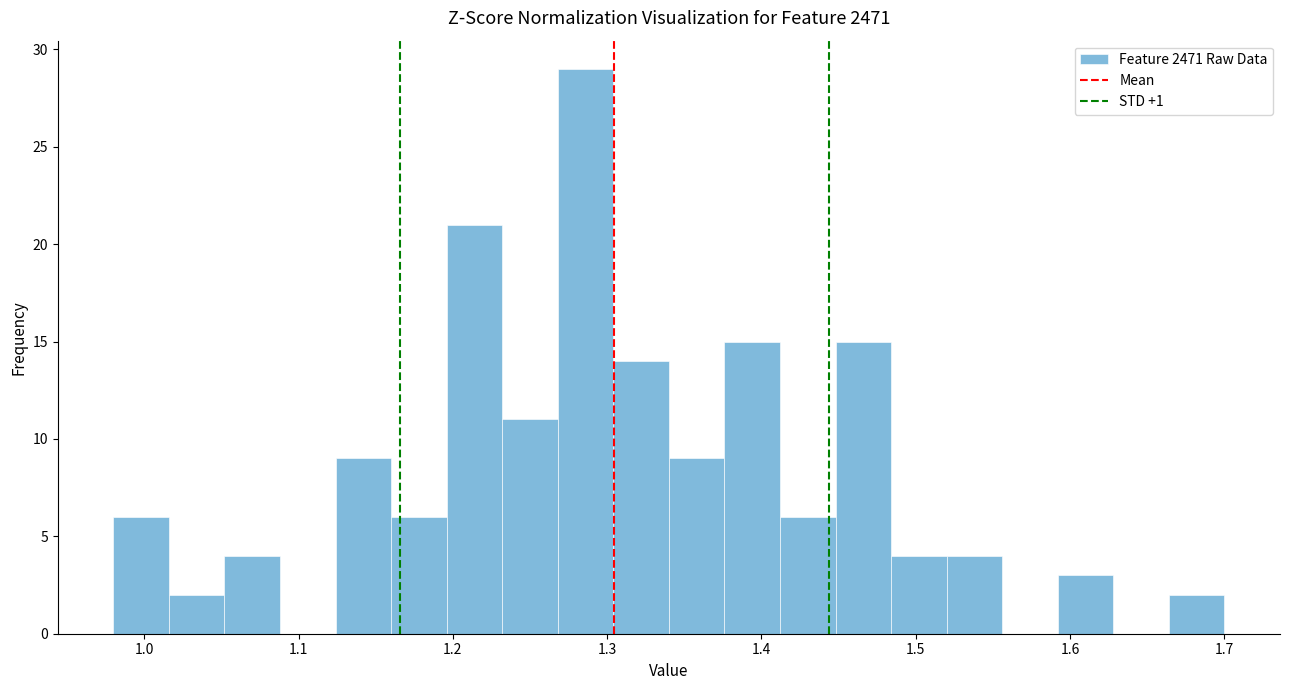

Read against the x-axis, roughly where is the centre of the tallest bar?

1.29